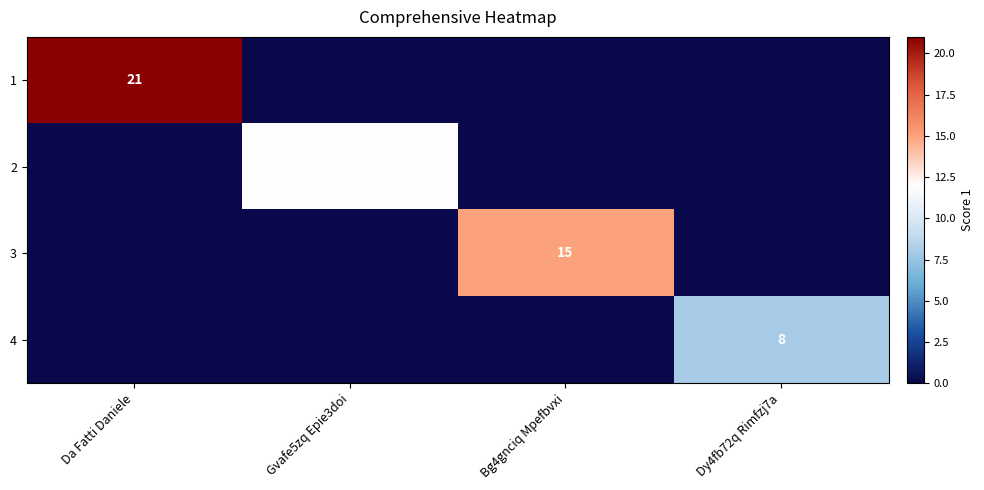

Is it true that 1 equals 35 at Da Fatti Daniele?

False